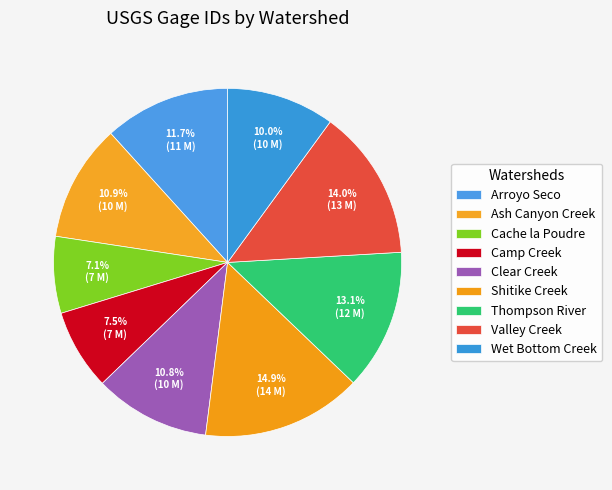

Rank the categories by value from lowest to highest.

Cache la Poudre, Camp Creek, Wet Bottom Creek, Clear Creek, Ash Canyon Creek, Arroyo Seco, Thompson River, Valley Creek, Shitike Creek